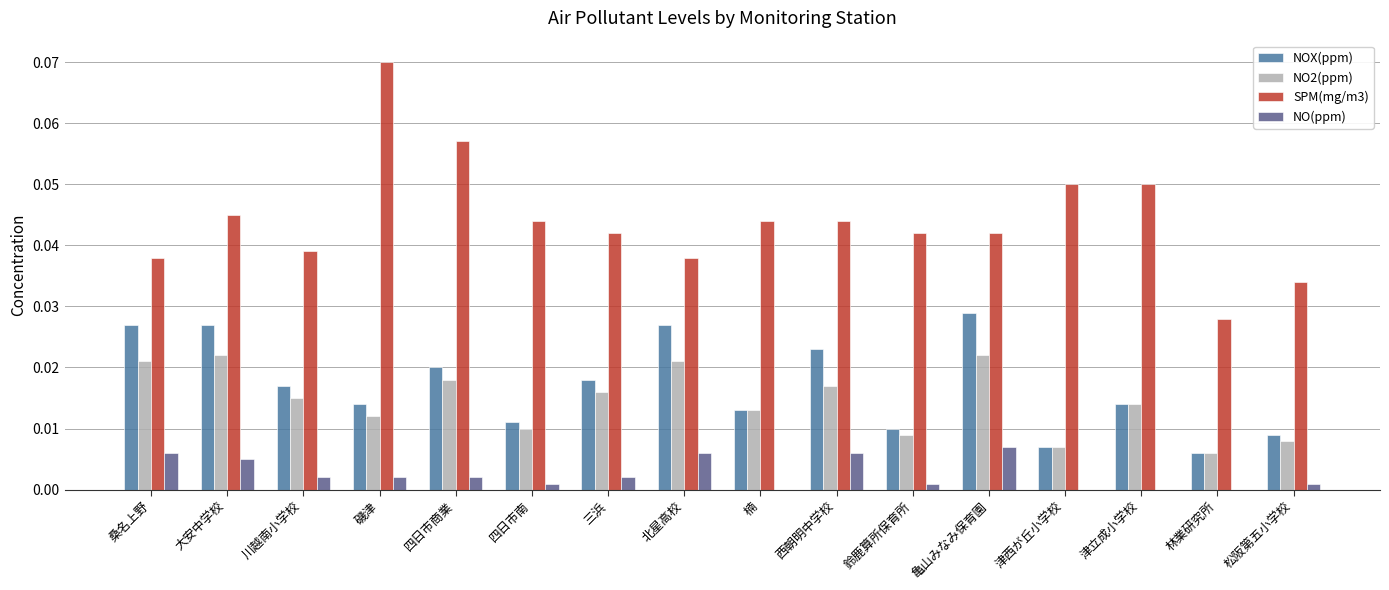

The SPM(mg/m3) series shows 0.0 at 川越南小学校. True or false?

True